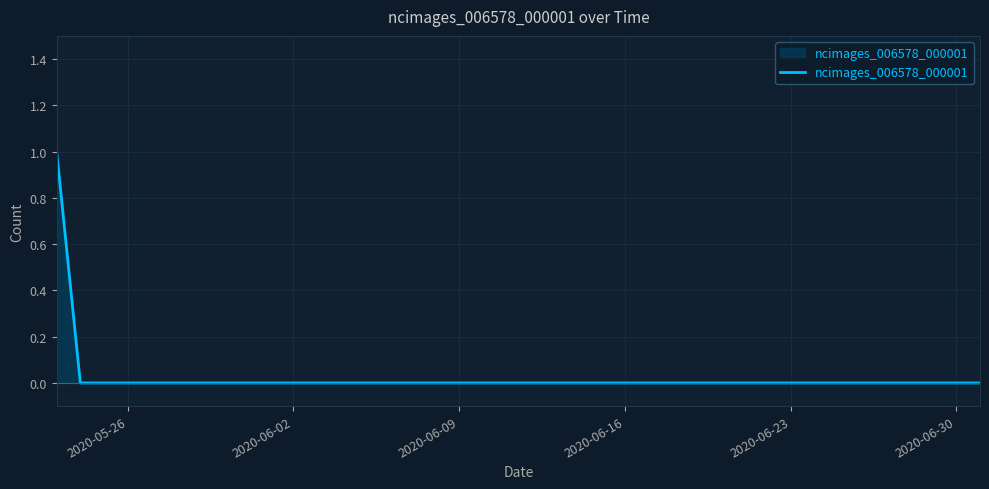

Is it true that the value at 2020-06-02 is -1?

False